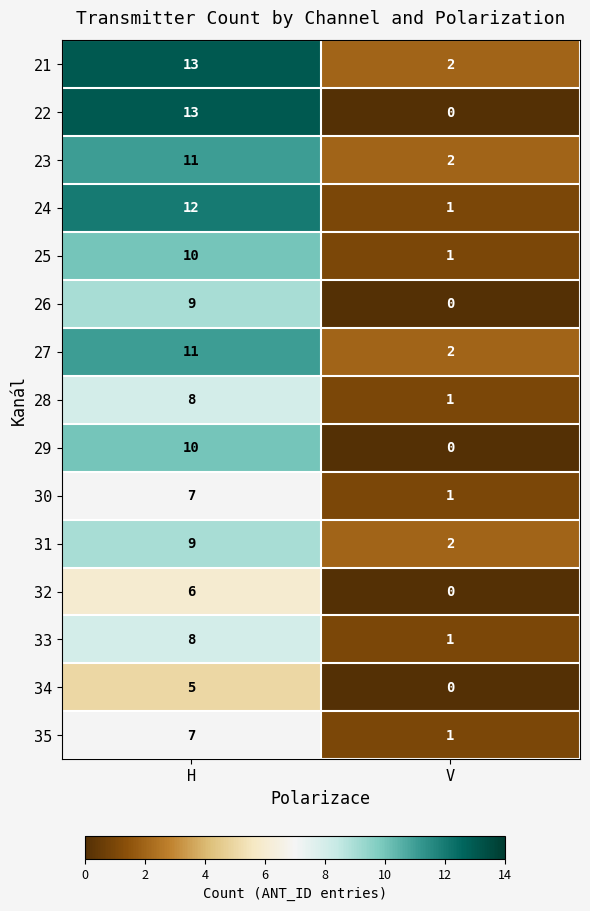

What is the maximum value for 35?

7